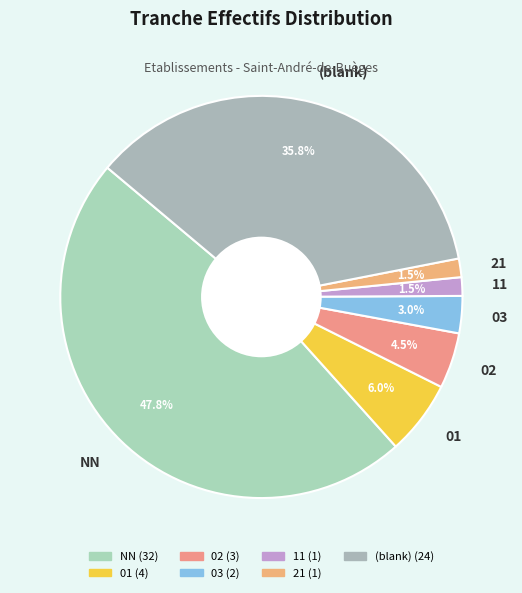

What is the largest slice in the pie chart?

NN